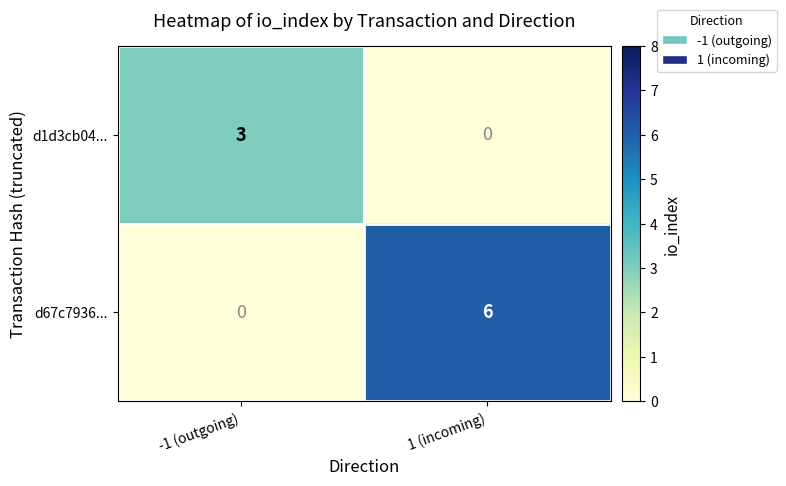

What is the total value across all series at -1 (outgoing)?

3